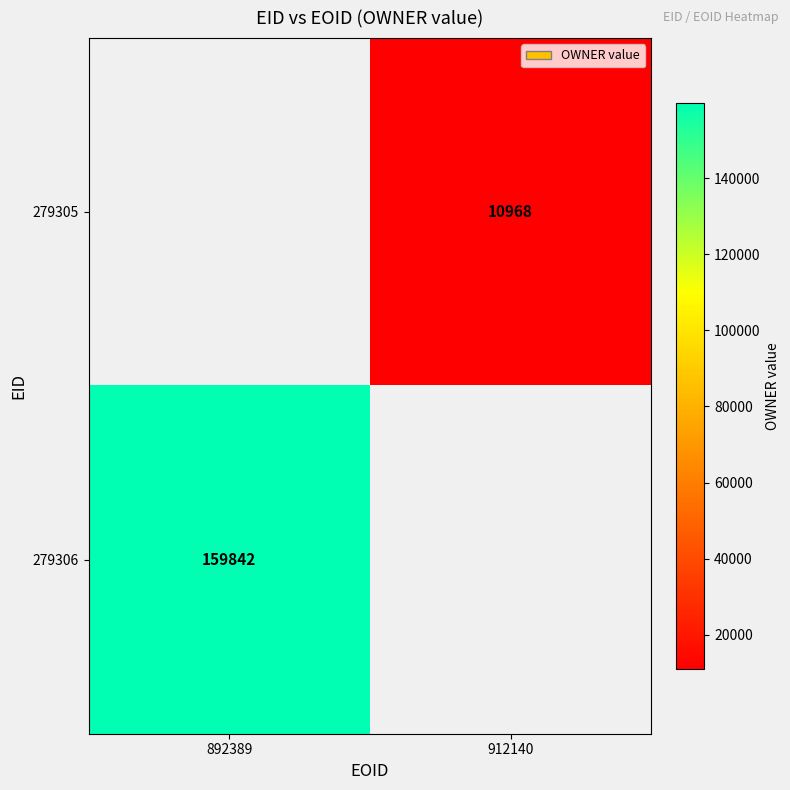

True or false: 279306 has a value of 71116 at 892389.

False